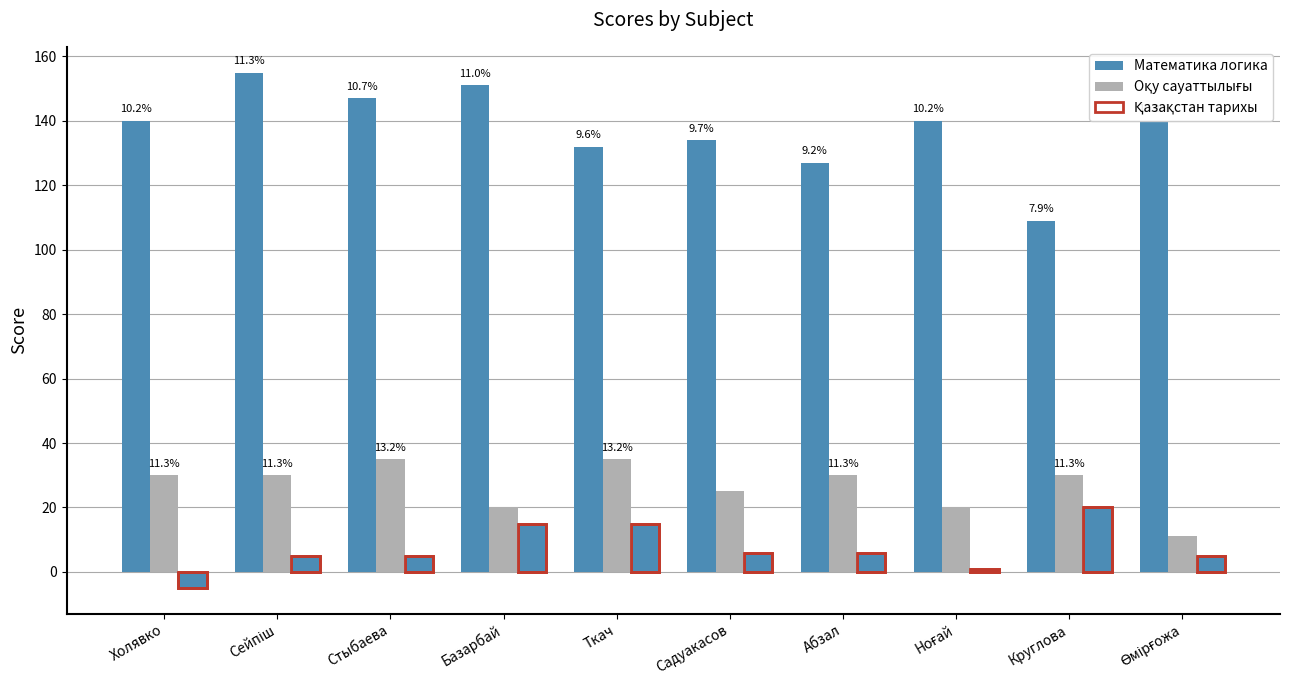

What is the maximum value shown in the chart?

155